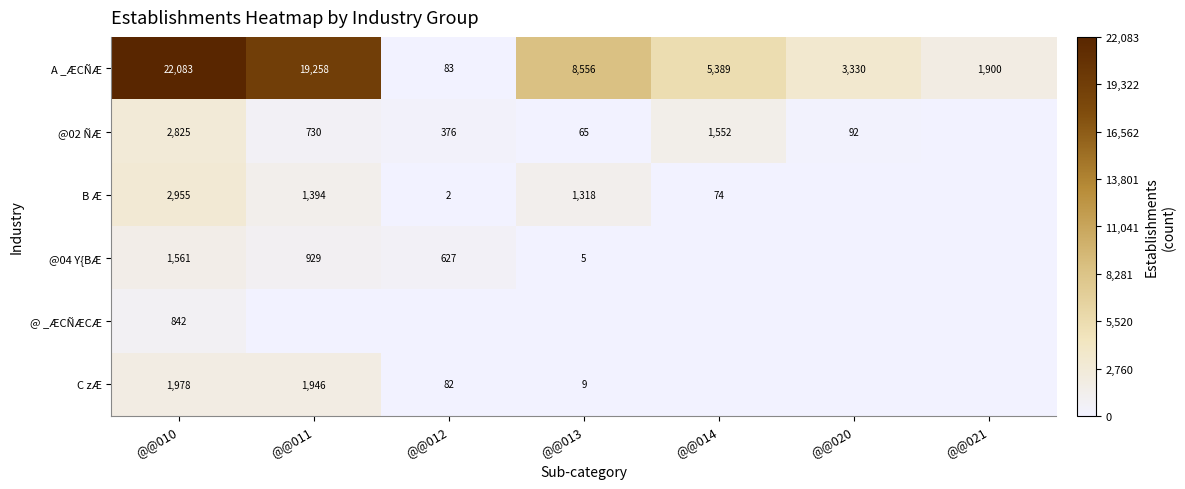

Which label corresponds to the largest value in the chart?

@@010